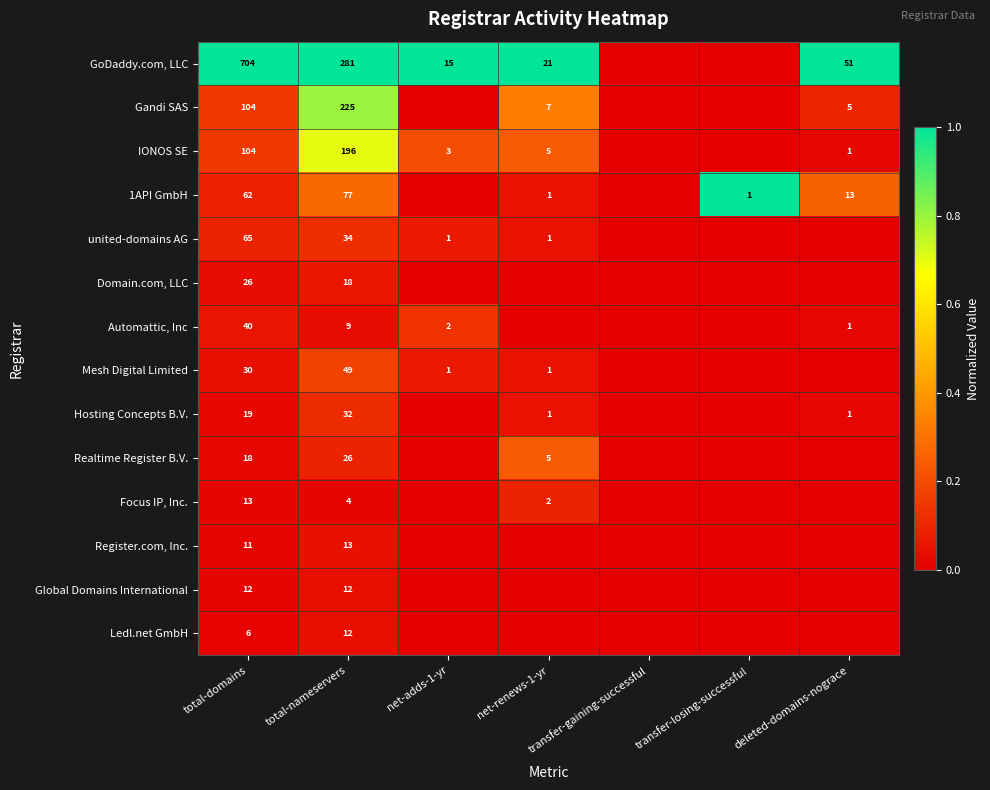

What is the difference between the highest and lowest values at total-nameservers?

277